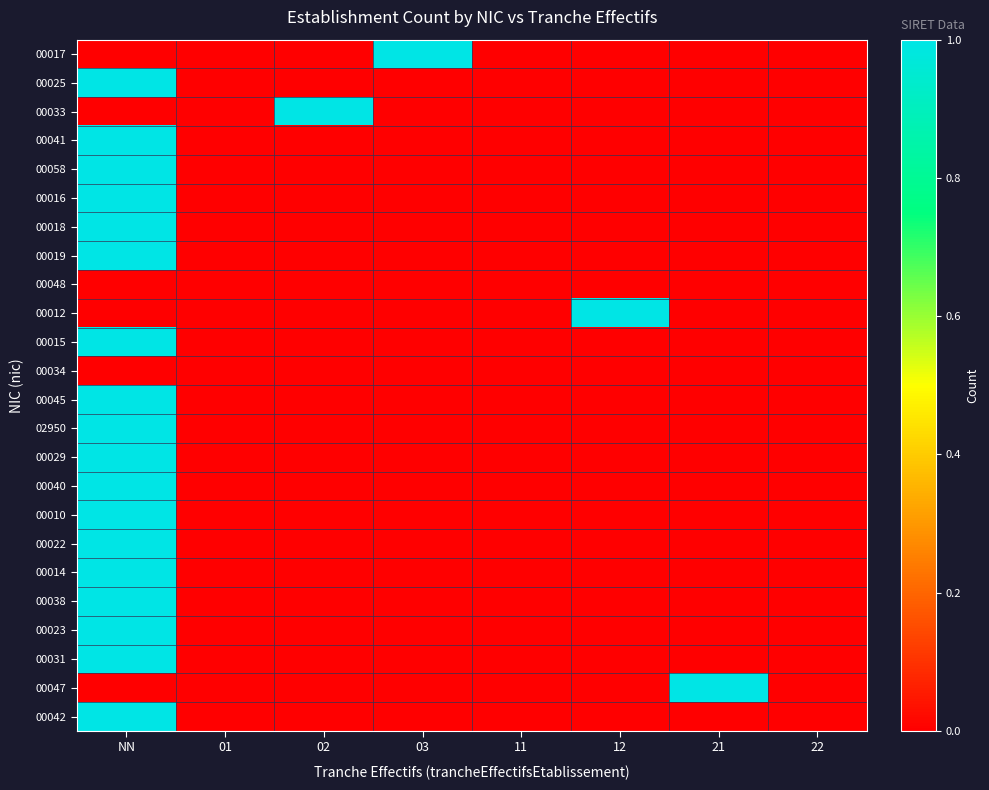

Reading right to left, transcribe all the data shown in this chart.

00017: 22=0	21=0	12=0	11=0	03=1	02=0	01=0	NN=0
00025: 22=0	21=0	12=0	11=0	03=0	02=0	01=0	NN=1
00033: 22=0	21=0	12=0	11=0	03=0	02=1	01=0	NN=0
00041: 22=0	21=0	12=0	11=0	03=0	02=0	01=0	NN=1
00058: 22=0	21=0	12=0	11=0	03=0	02=0	01=0	NN=1
00016: 22=0	21=0	12=0	11=0	03=0	02=0	01=0	NN=1
00018: 22=0	21=0	12=0	11=0	03=0	02=0	01=0	NN=1
00019: 22=0	21=0	12=0	11=0	03=0	02=0	01=0	NN=1
00048: 22=0	21=0	12=0	11=0	03=0	02=0	01=0	NN=0
00012: 22=0	21=0	12=1	11=0	03=0	02=0	01=0	NN=0
00015: 22=0	21=0	12=0	11=0	03=0	02=0	01=0	NN=1
00034: 22=0	21=0	12=0	11=0	03=0	02=0	01=0	NN=0
00045: 22=0	21=0	12=0	11=0	03=0	02=0	01=0	NN=1
02950: 22=0	21=0	12=0	11=0	03=0	02=0	01=0	NN=1
00029: 22=0	21=0	12=0	11=0	03=0	02=0	01=0	NN=1
00040: 22=0	21=0	12=0	11=0	03=0	02=0	01=0	NN=1
00010: 22=0	21=0	12=0	11=0	03=0	02=0	01=0	NN=1
00022: 22=0	21=0	12=0	11=0	03=0	02=0	01=0	NN=1
00014: 22=0	21=0	12=0	11=0	03=0	02=0	01=0	NN=1
00038: 22=0	21=0	12=0	11=0	03=0	02=0	01=0	NN=1
00023: 22=0	21=0	12=0	11=0	03=0	02=0	01=0	NN=1
00031: 22=0	21=0	12=0	11=0	03=0	02=0	01=0	NN=1
00047: 22=0	21=1	12=0	11=0	03=0	02=0	01=0	NN=0
00042: 22=0	21=0	12=0	11=0	03=0	02=0	01=0	NN=1